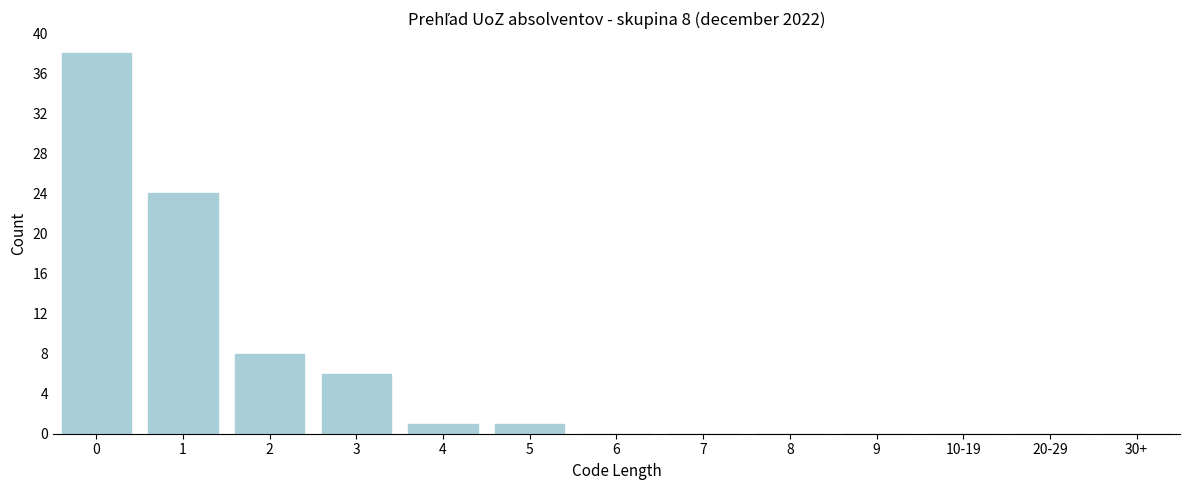

Reading left to right, extract all data points from this chart.

0=38	1=24	2=8	3=6	4=1	5=1	6=0	7=0	8=0	9=0	10-19=0	20-29=0	30+=0